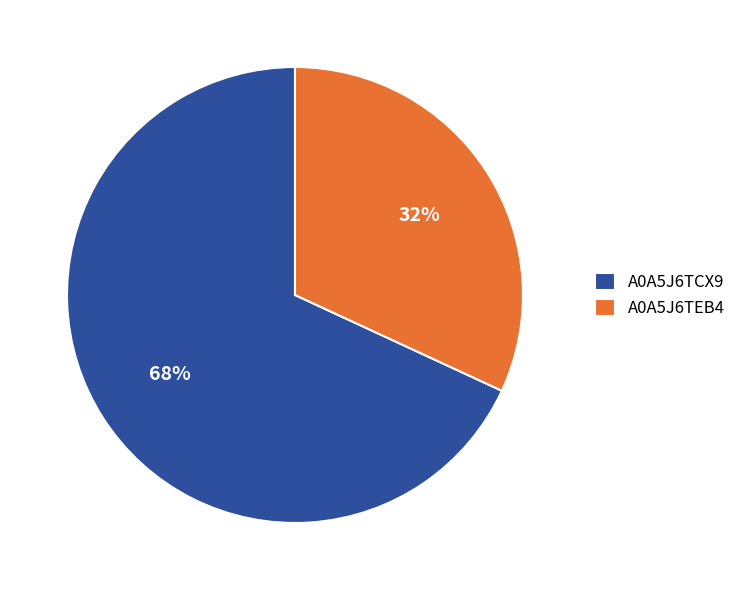

Between A0A5J6TEB4 and A0A5J6TCX9, which is larger?

A0A5J6TCX9